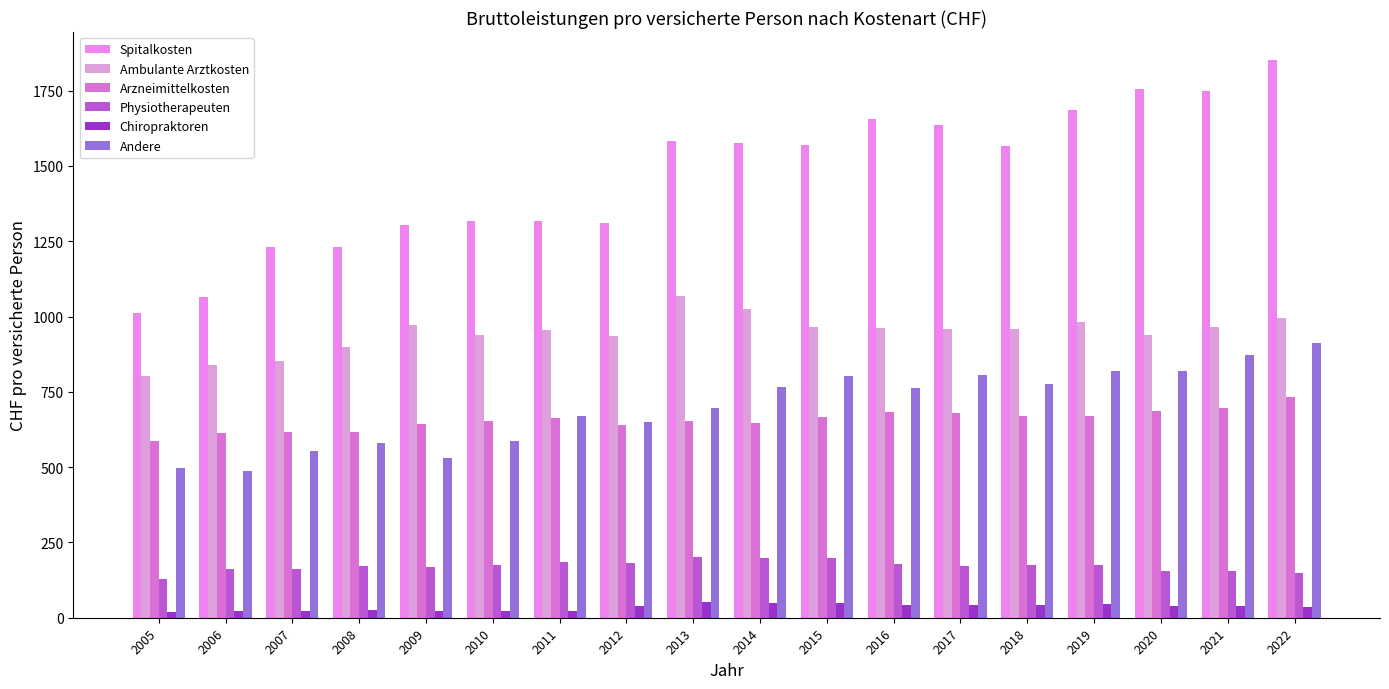

Where does the Arzneimittelkosten series first go above 664?

2011